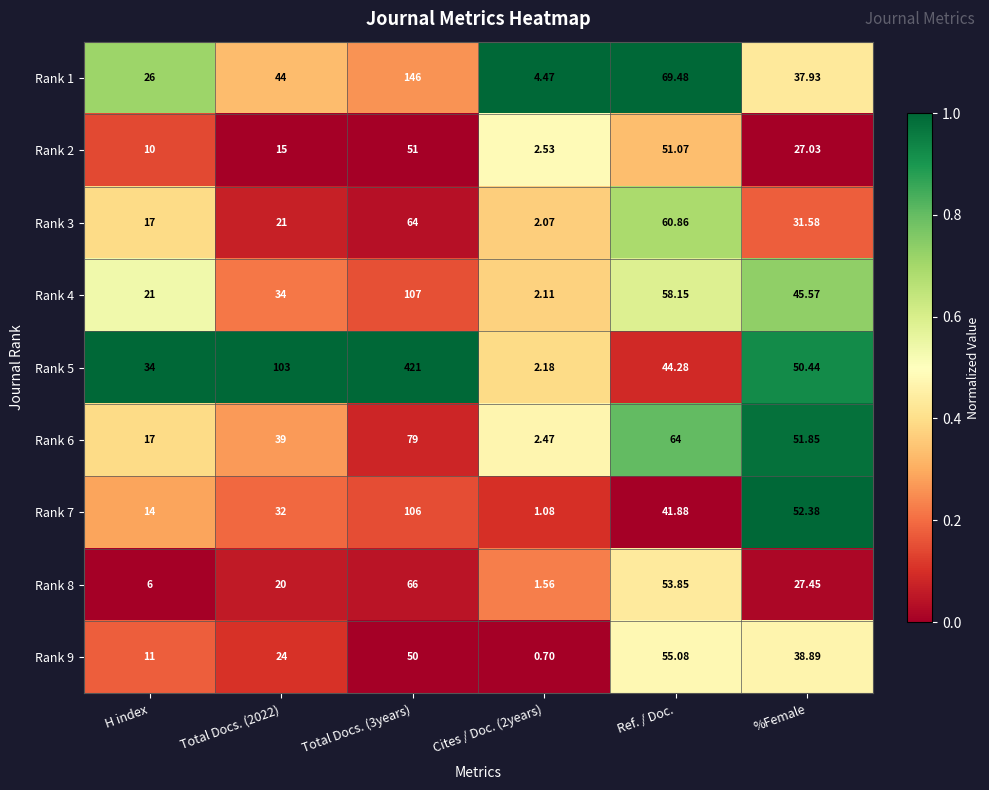

Is the value of Rank 9 at Cites / Doc. (2years) greater than the value of Rank 4 at H index?

No